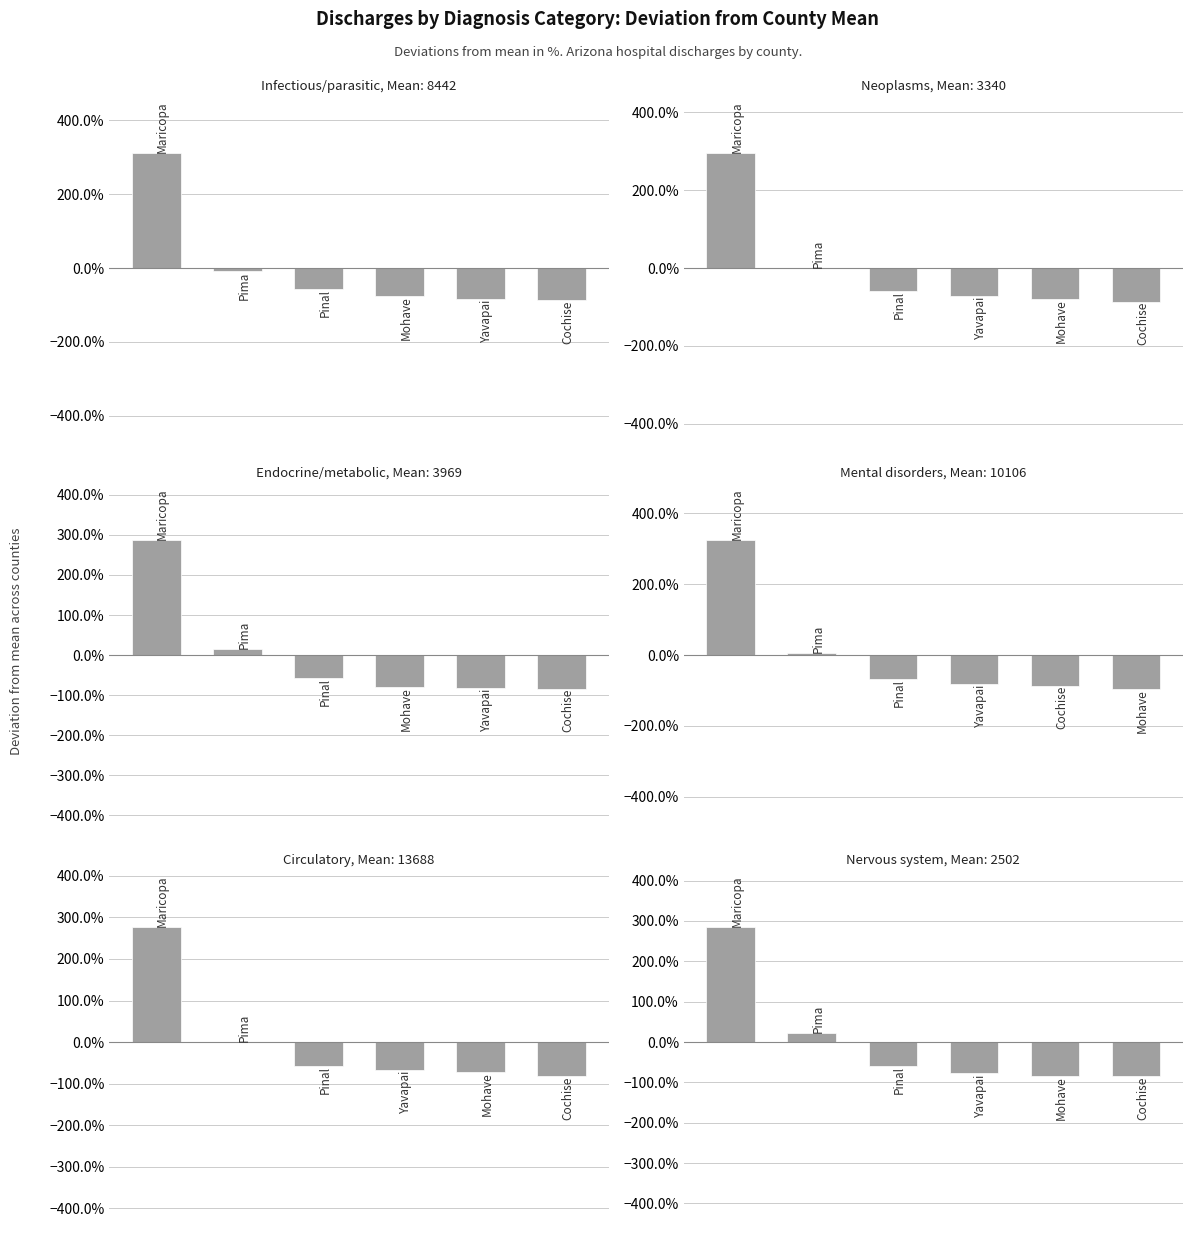

What is the difference between the second highest and minimum values in the Nervous system series?

107.5